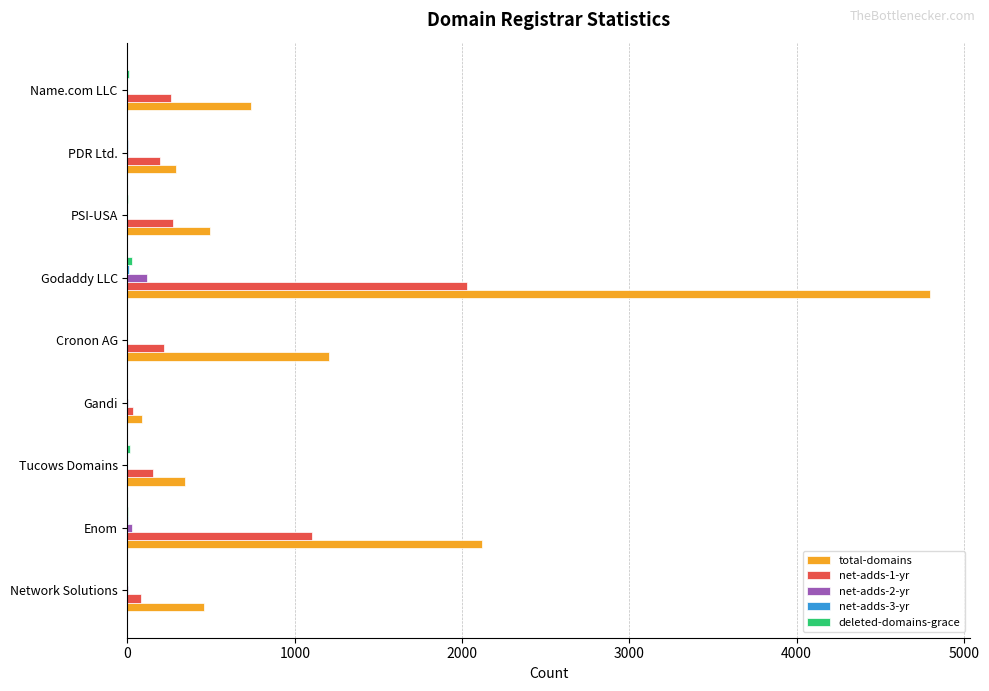

What is the maximum value shown in the chart?

4798